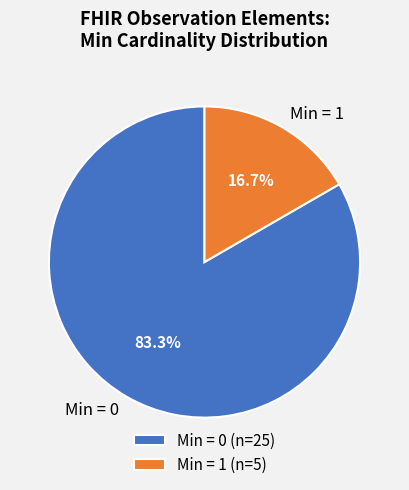

Count the number of slices in the pie.

2